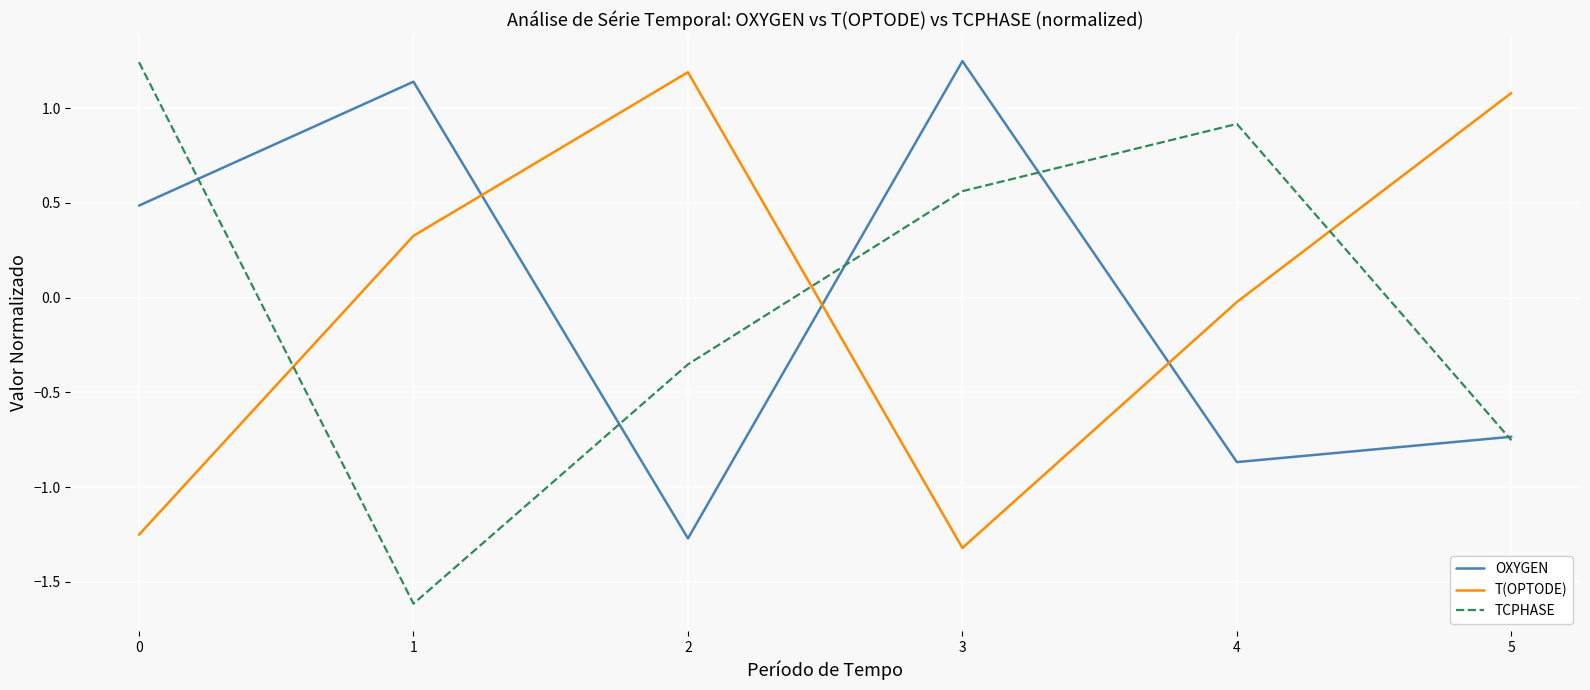

After their last crossing, which series has the higher values: T(OPTODE) or OXYGEN?

T(OPTODE)